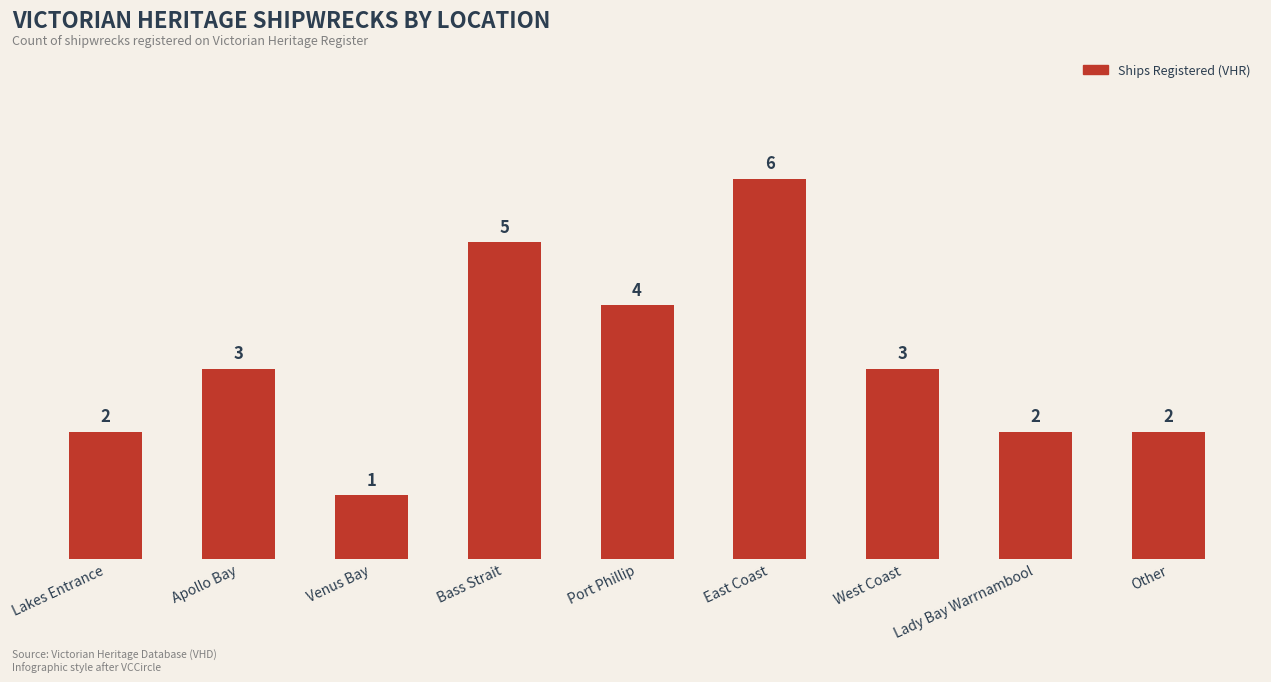

What is the maximum value shown in the chart?

6